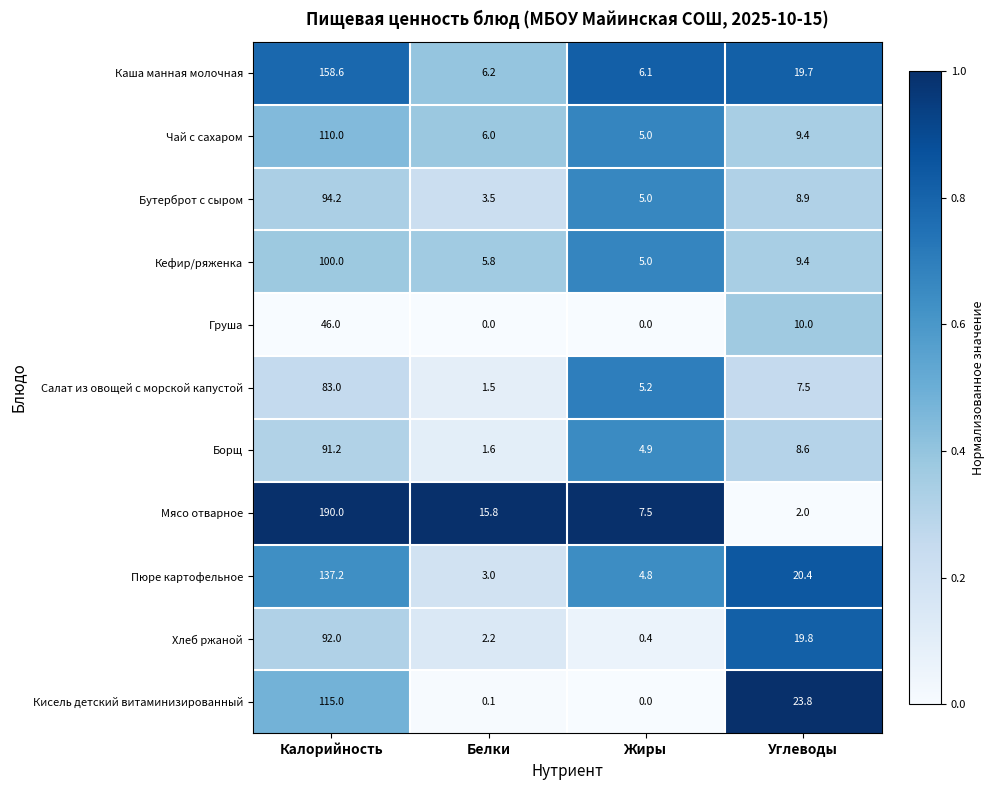

What is the spread (max minus min) of values at Жиры?

7.5